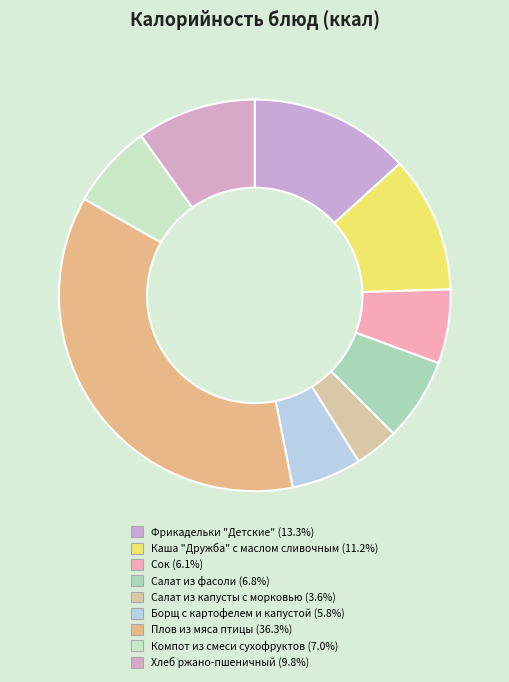

Combined, what portion of the pie is Борщ с картофелем и капустой and Хлеб ржано-пшеничный?

15.6%